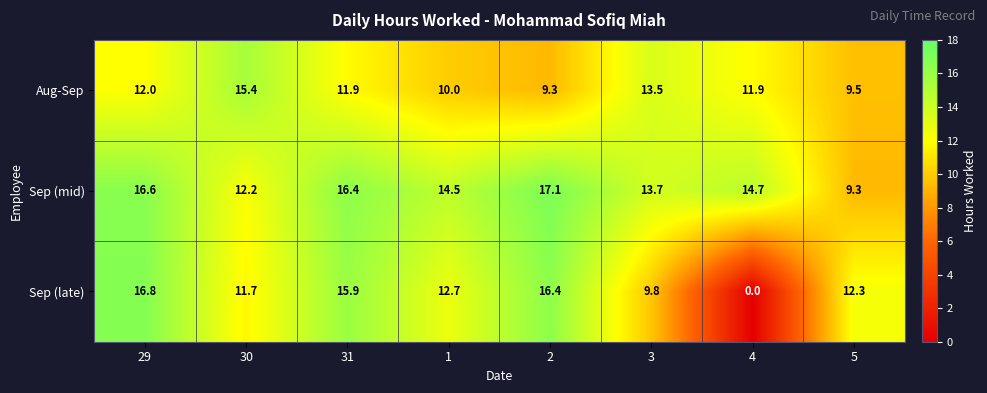

How many categories are shown in the chart?

8